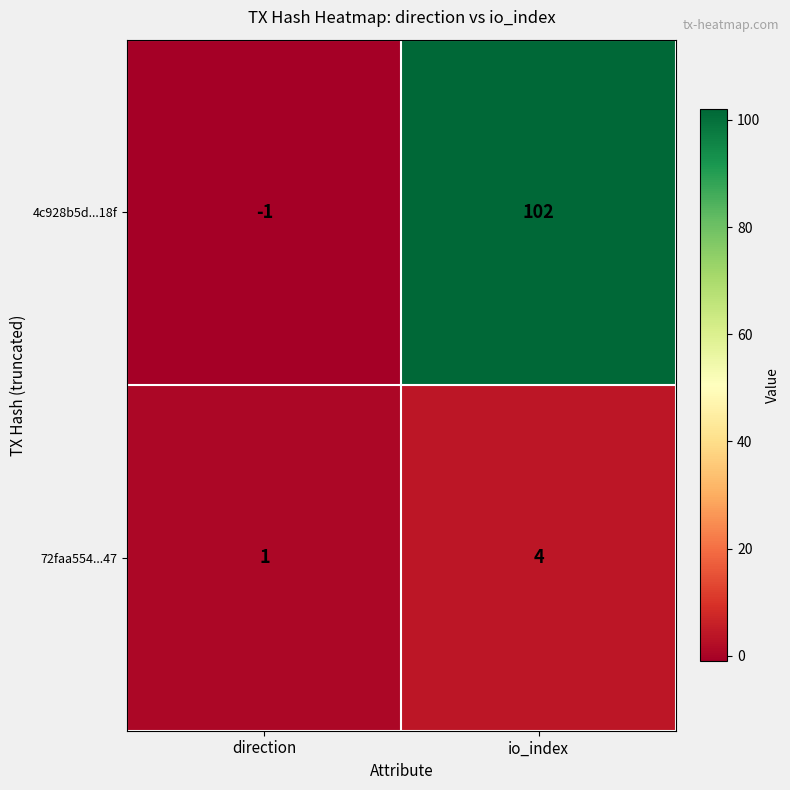

What is the sum of all 4c928b5d...18f values?

101